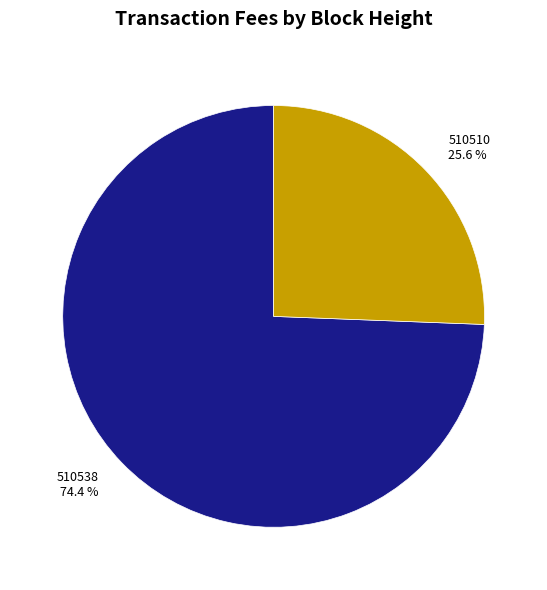

To the nearest percent, what is the difference between the largest and smallest slice percentages?

49%